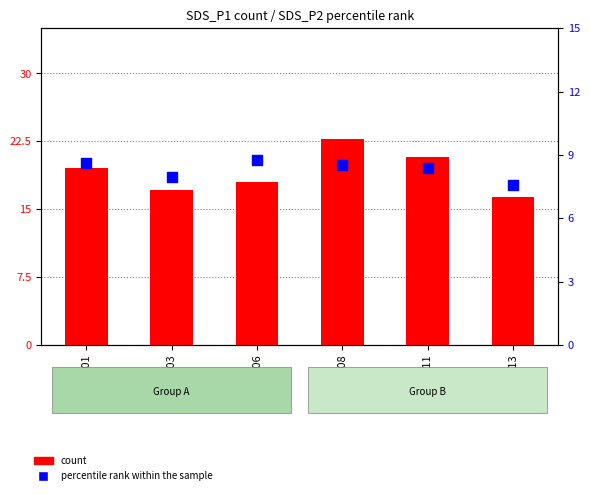

At how many categories does at least one series exceed 15?

6